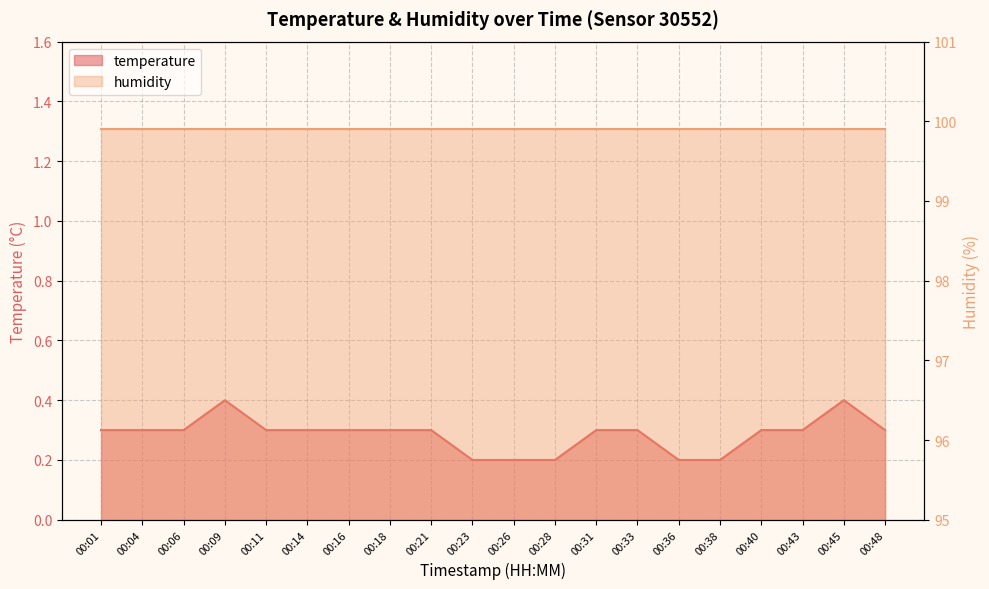

Rank the categories by value from highest to lowest.

00:09, 00:45, 00:01, 00:04, 00:06, 00:11, 00:14, 00:16, 00:18, 00:21, 00:31, 00:33, 00:40, 00:43, 00:48, 00:23, 00:26, 00:28, 00:36, 00:38